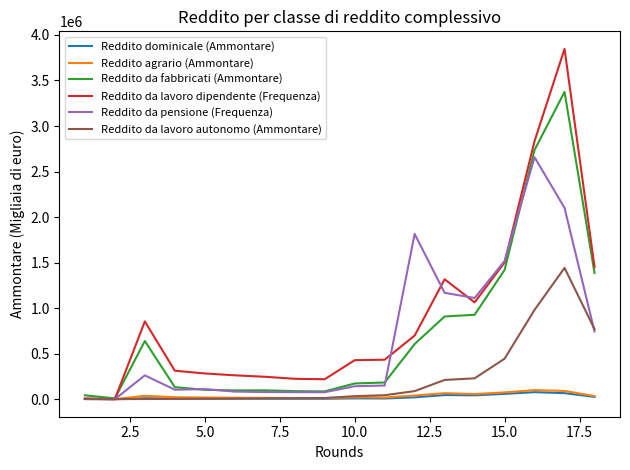

What is the minimum value shown in the chart?

165